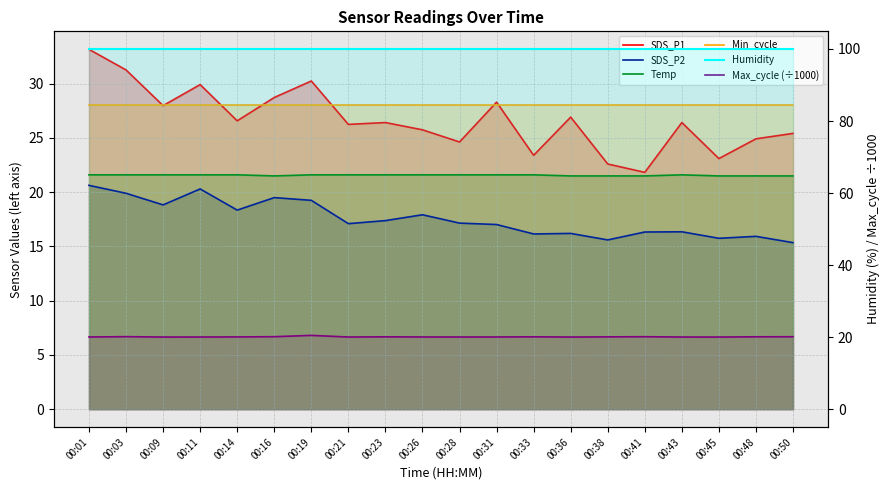

List the labels in order of SDS_P1 value, smallest first.

00:41, 00:38, 00:45, 00:33, 00:28, 00:48, 00:50, 00:26, 00:21, 00:23, 00:43, 00:14, 00:36, 00:09, 00:31, 00:16, 00:11, 00:19, 00:03, 00:01